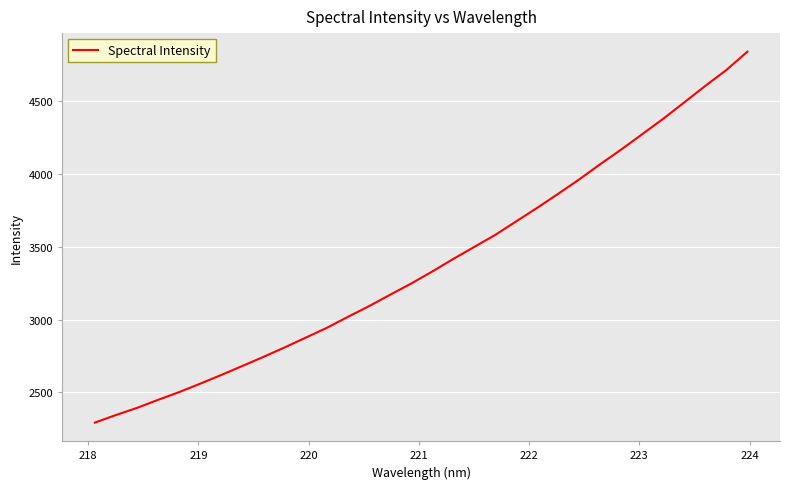

What is the difference between the second highest and second lowest values?

2366.8